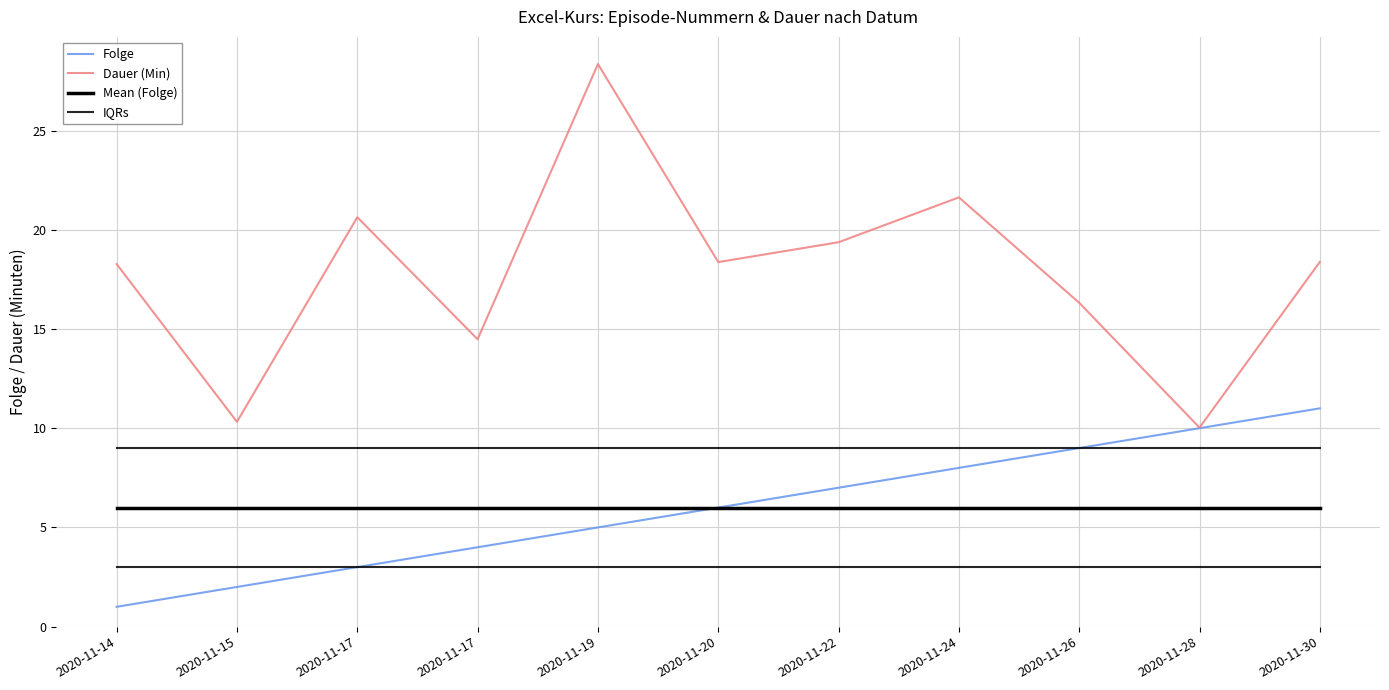

Where is the first local maximum for Dauer (Min)?

2020-11-17